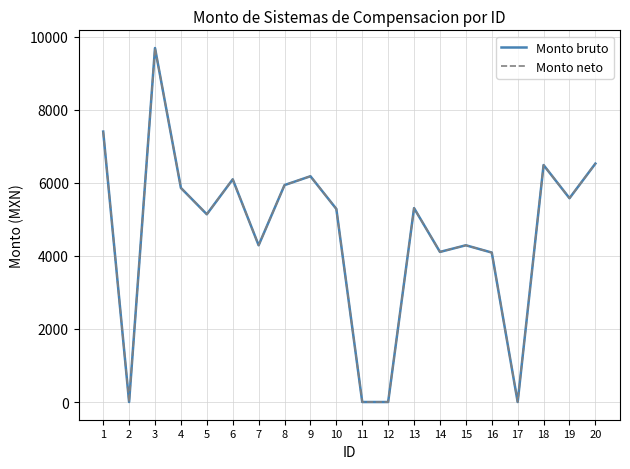

Which series has the largest total across all categories?

Monto bruto